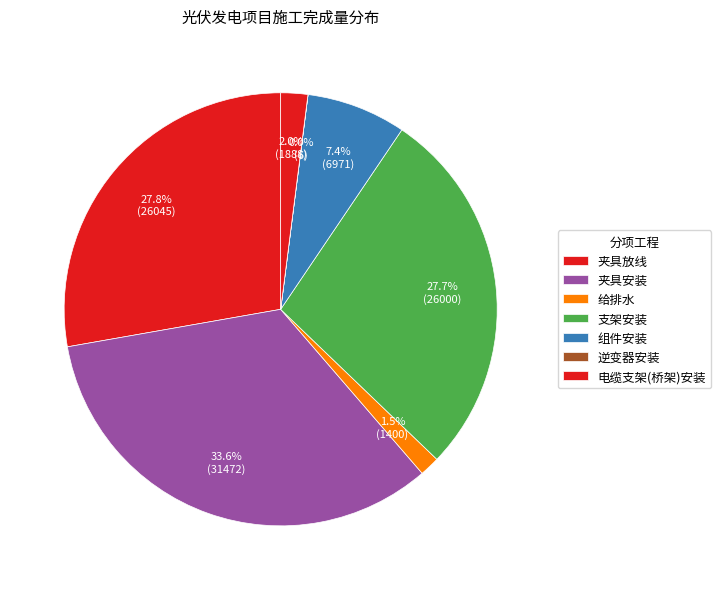

Approximately how many times larger is the value at 夹具安装 compared to 电缆支架(桥架)安装?

16.7